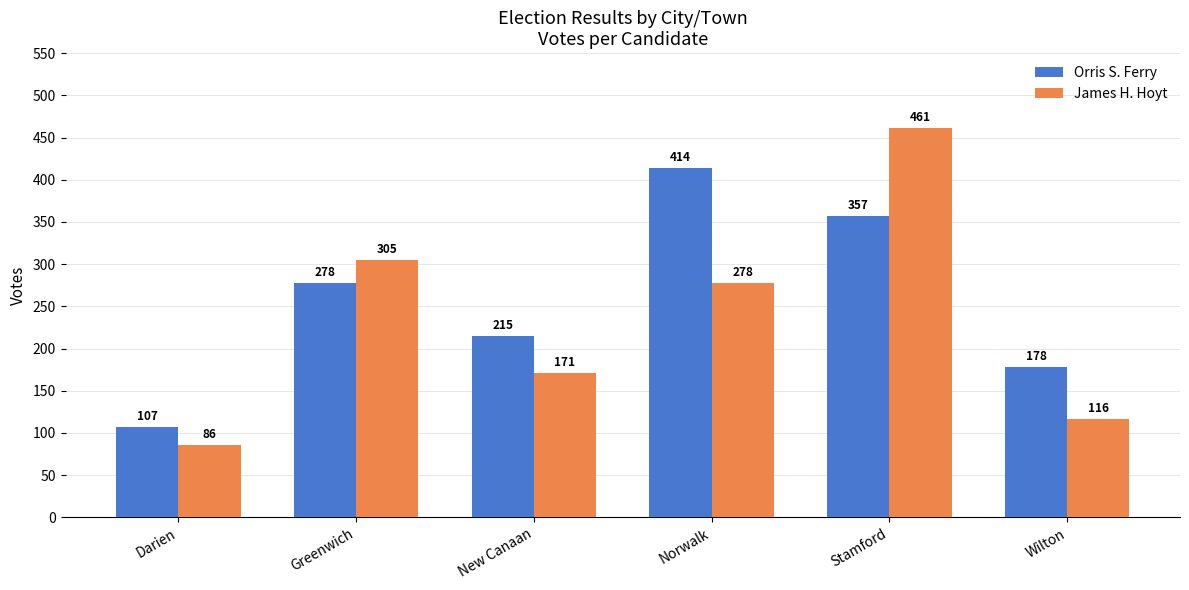

Reading right to left, what are all the values shown in this chart?

Orris S. Ferry: 178	357	414	215	278	107
James H. Hoyt: 116	461	278	171	305	86